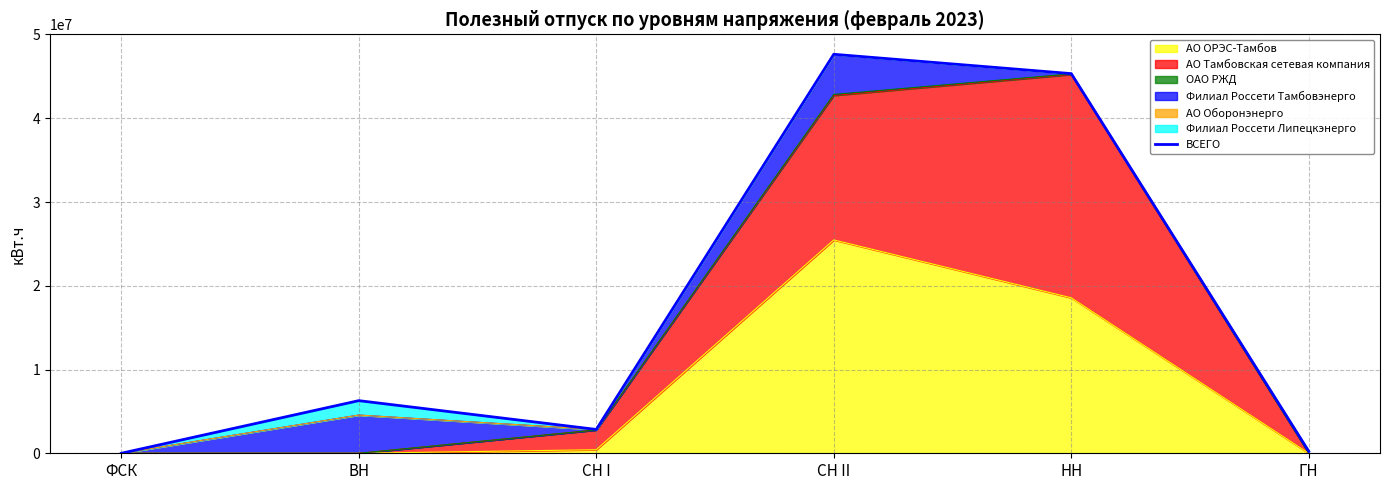

Count the number of categories in the chart.

6